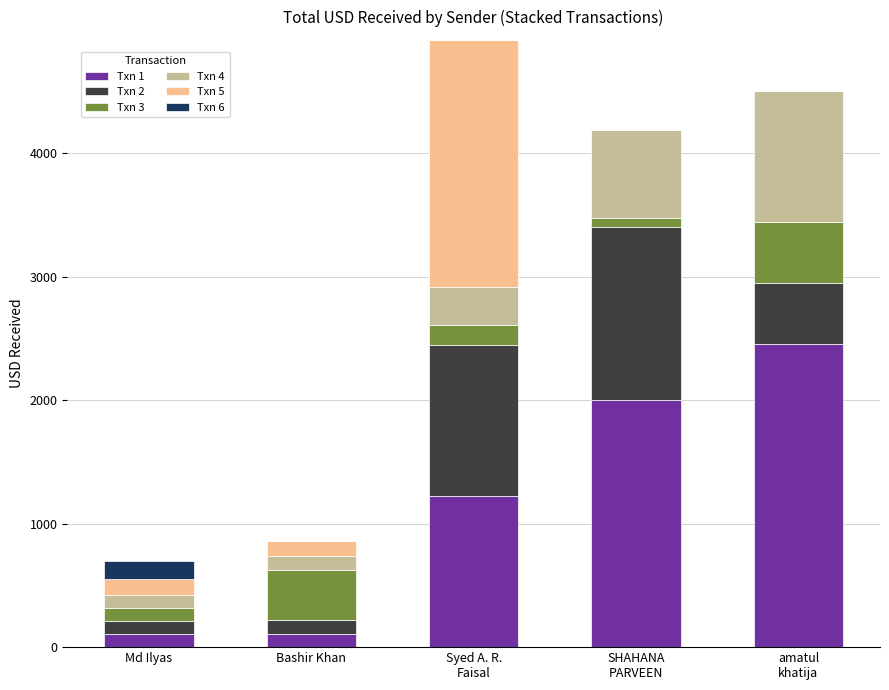

What is the total value across all series at Md Ilyas?

697.6